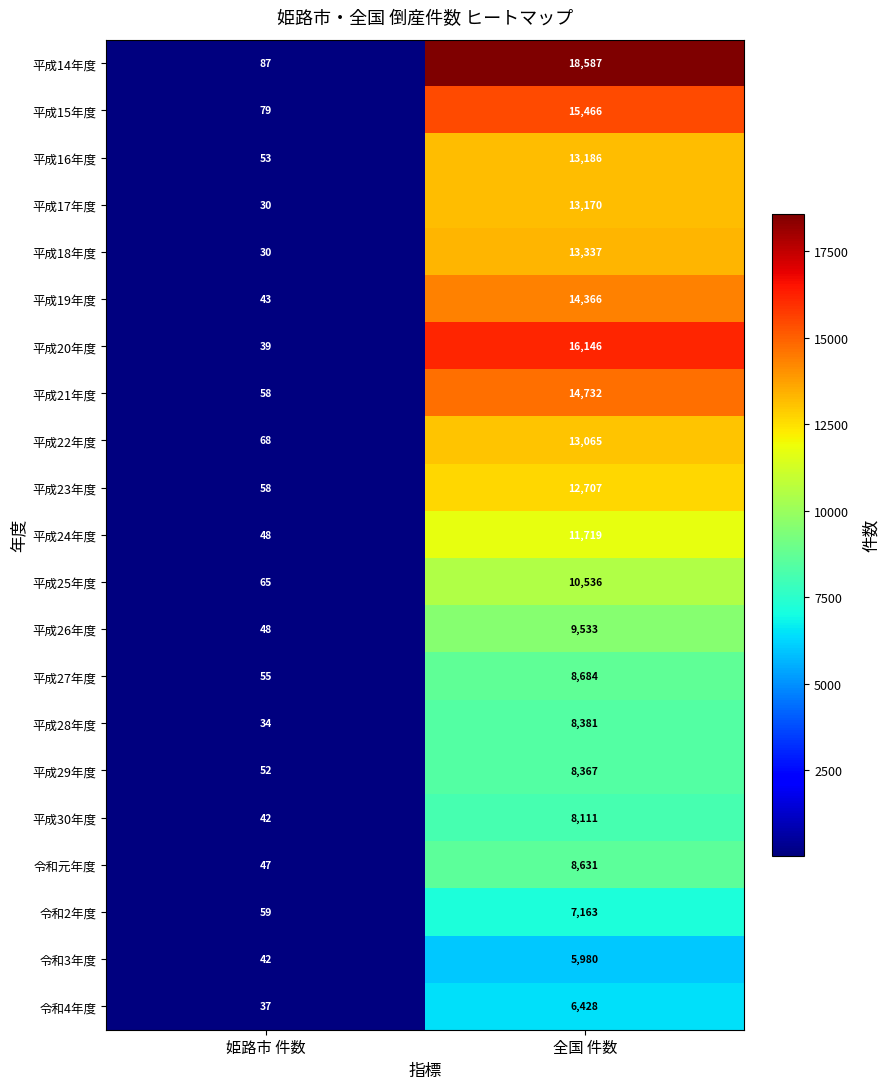

The 平成19年度 series shows 22836 at 全国 件数. True or false?

False